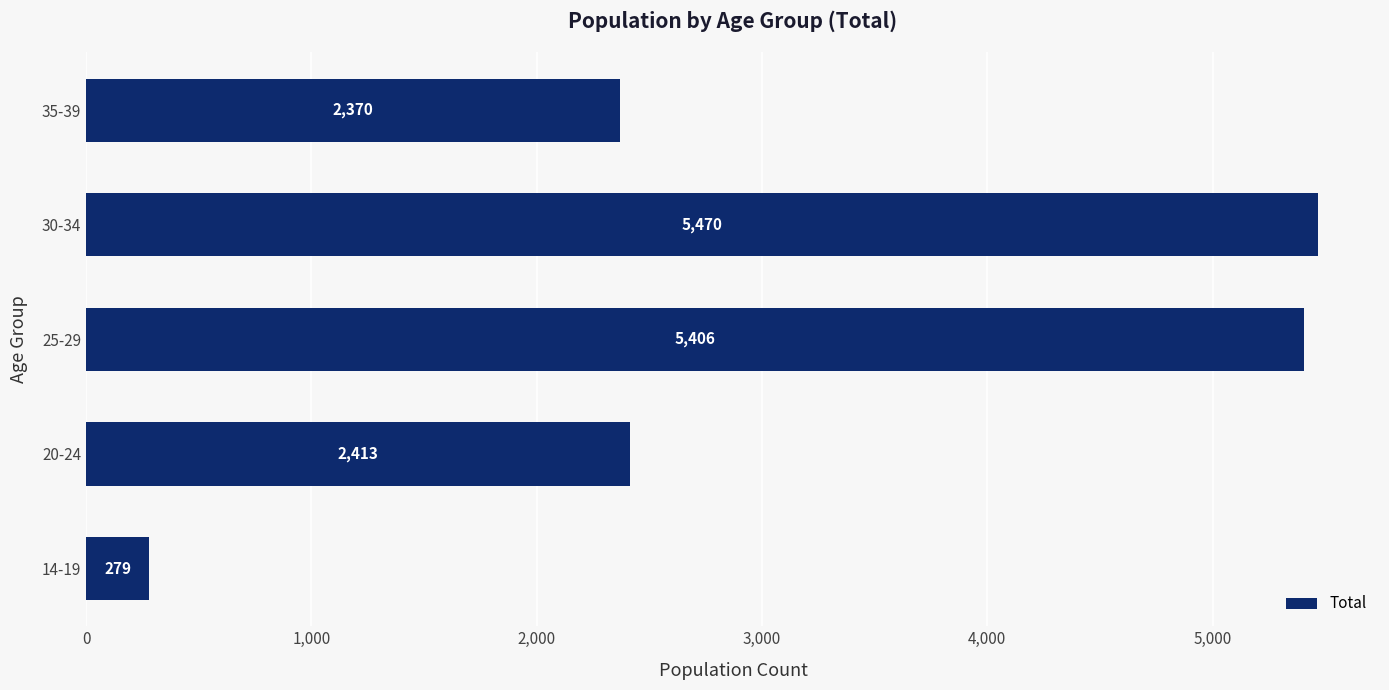

The chart shows a value of 2727 at 30-34. True or false?

False